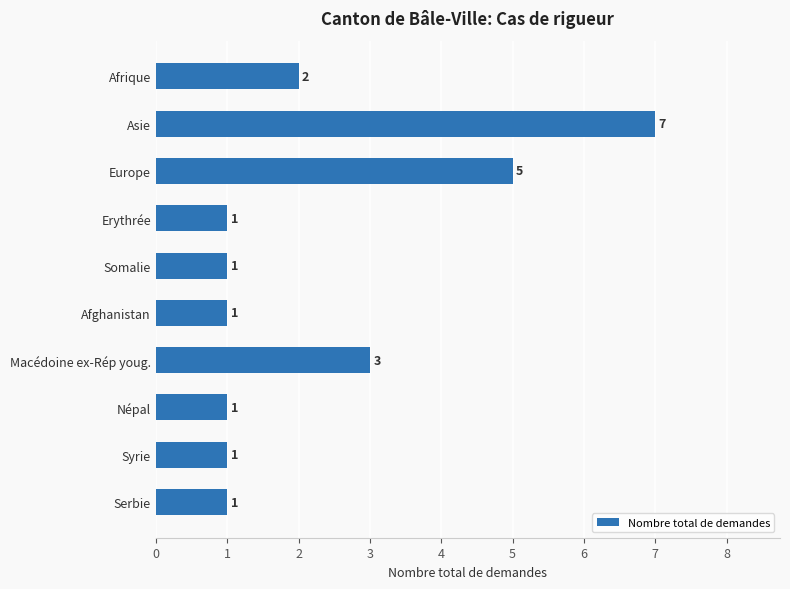

True or false: the data shows 1 at Népal.

True